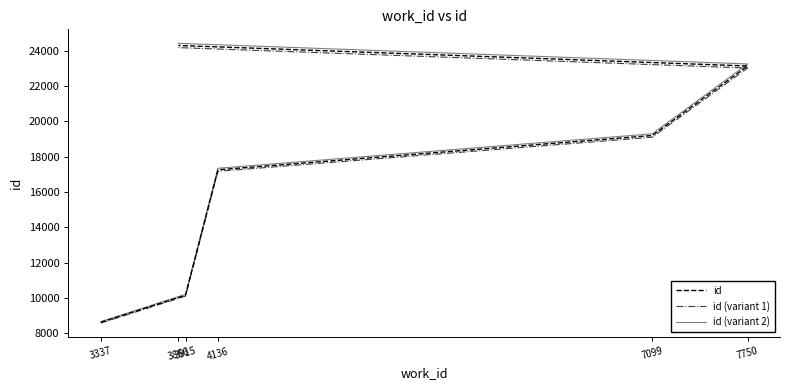

Reading left to right, transcribe all the data shown in this chart.

id: 8608.0	10143.0	17259.0	19203.0	23147.0	24311.0
id (variant 1): 8565.0	10092.3	17172.7	19107.0	23031.3	24189.4
id (variant 2): 8651.0	10193.7	17345.3	19299.0	23262.7	24432.6